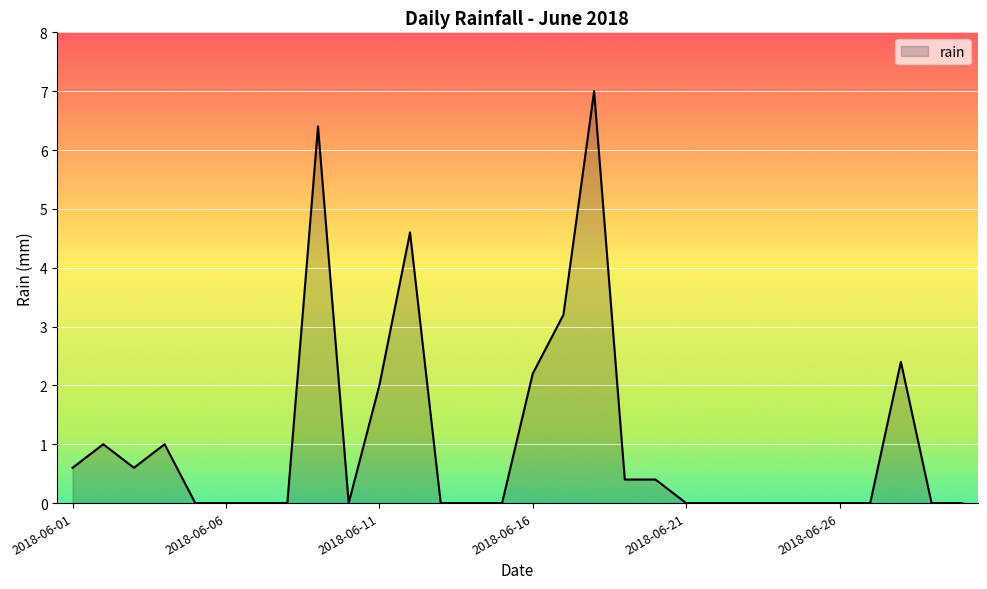

What is the difference between the maximum and minimum values?

7.0